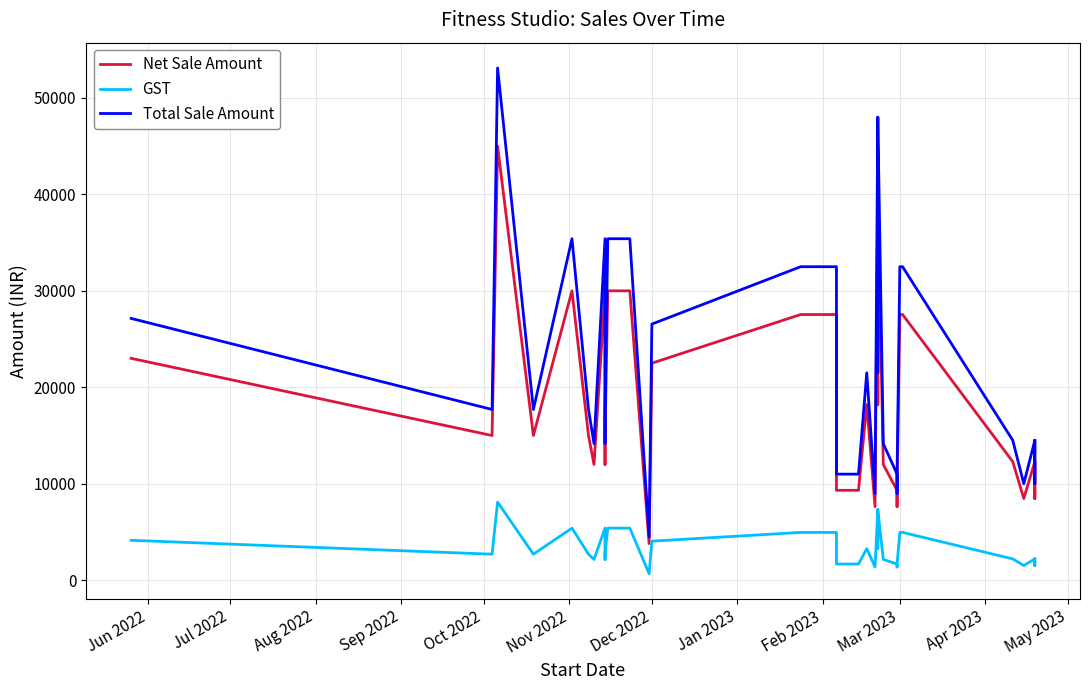

What is the difference between the highest and lowest values at Oct 2022?

30000.0